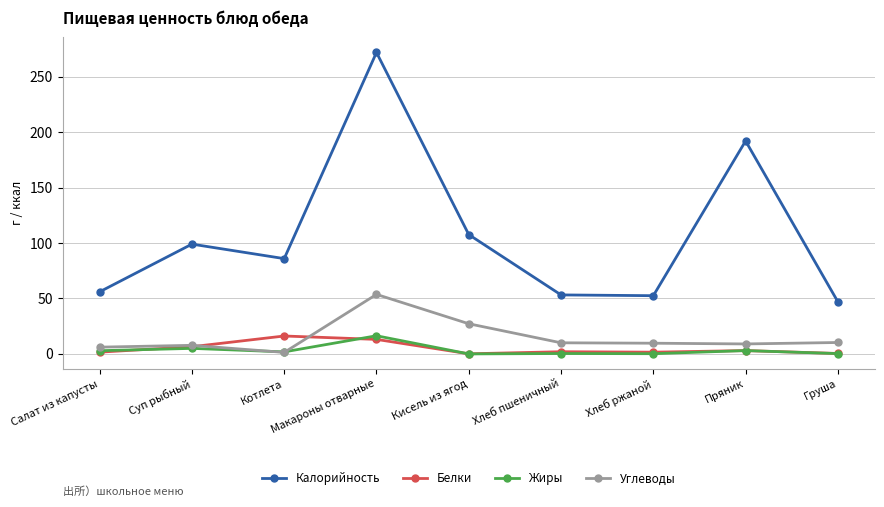

In Калорийность, how many points are higher than both neighbors (excluding endpoints)?

3